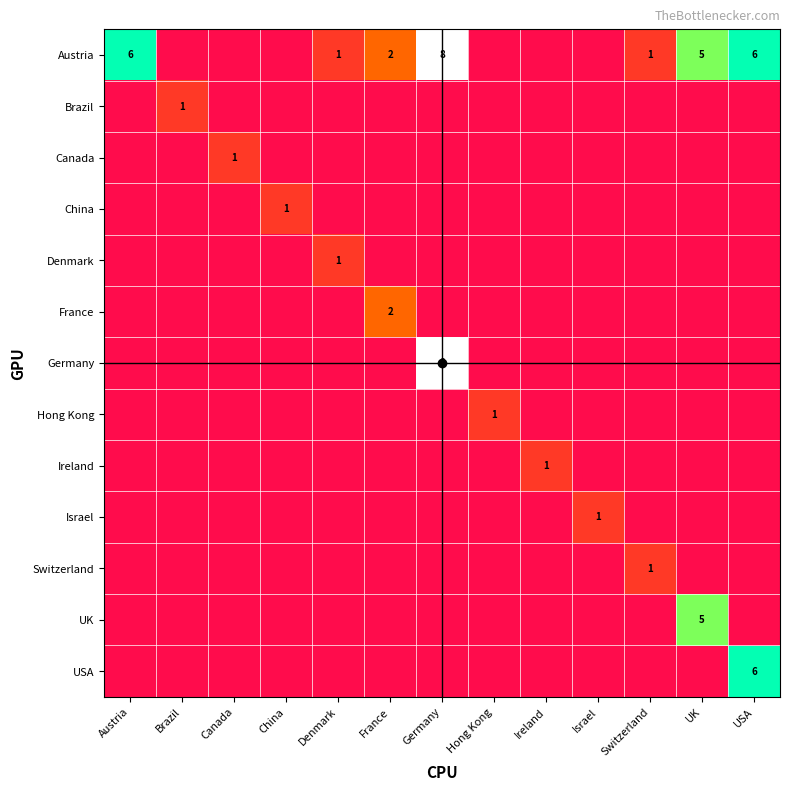

Is the value of Hong Kong at Hong Kong greater than the value of USA at France?

Yes